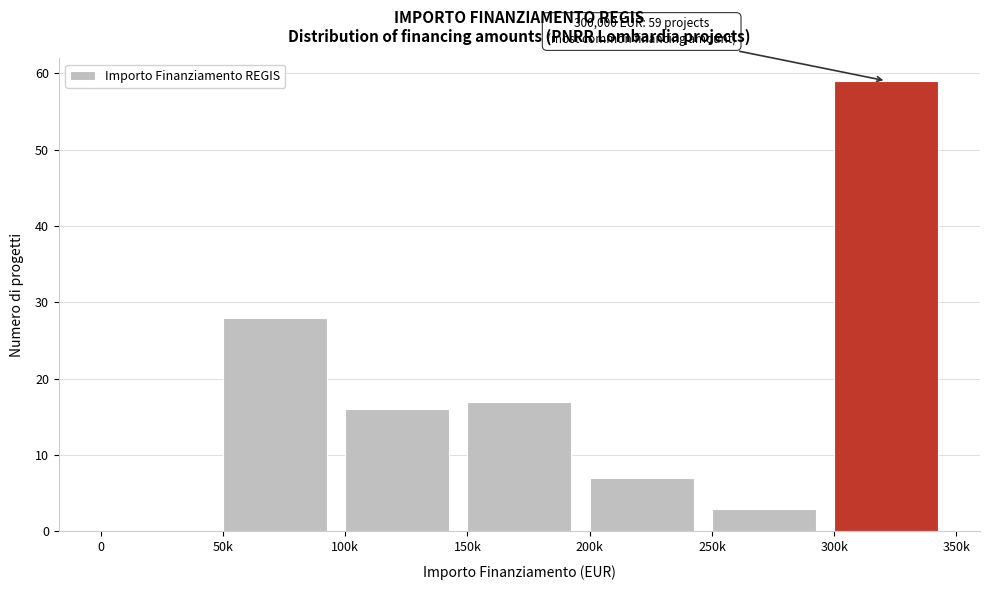

Reading left to right, transcribe all the data shown in this chart.

0=0	50k=28	100k=16	150k=17	200k=7	250k=3	300k=59